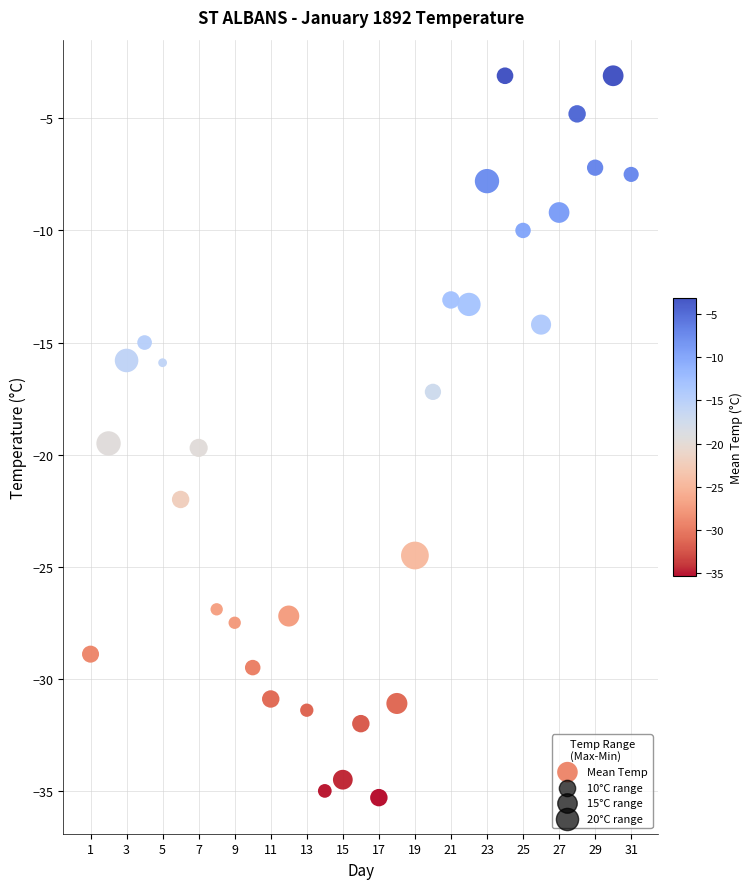

What is the range of Y values (max minus min)?

32.2